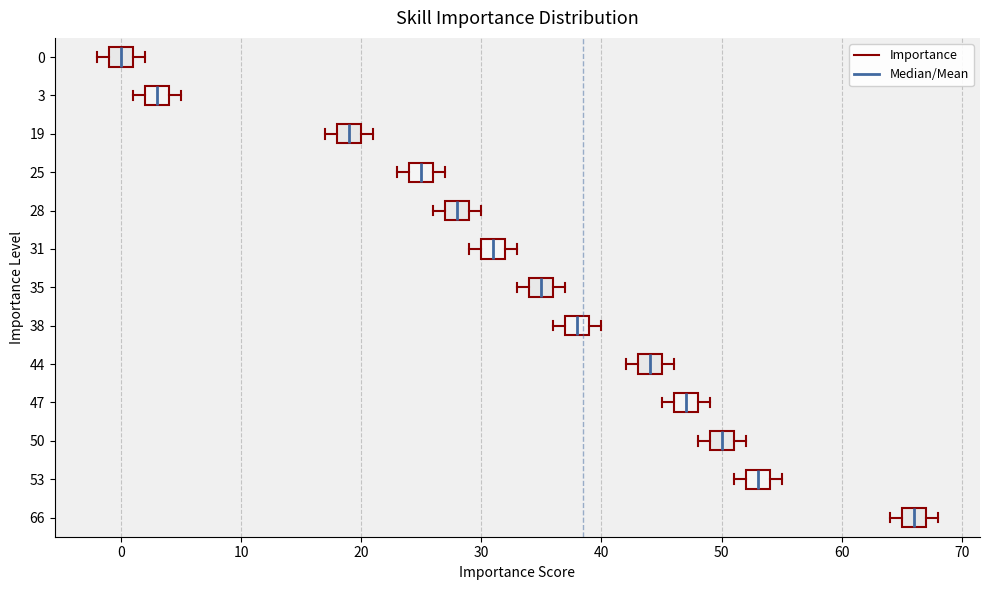

Which box's median line is the furthest to the right?

66